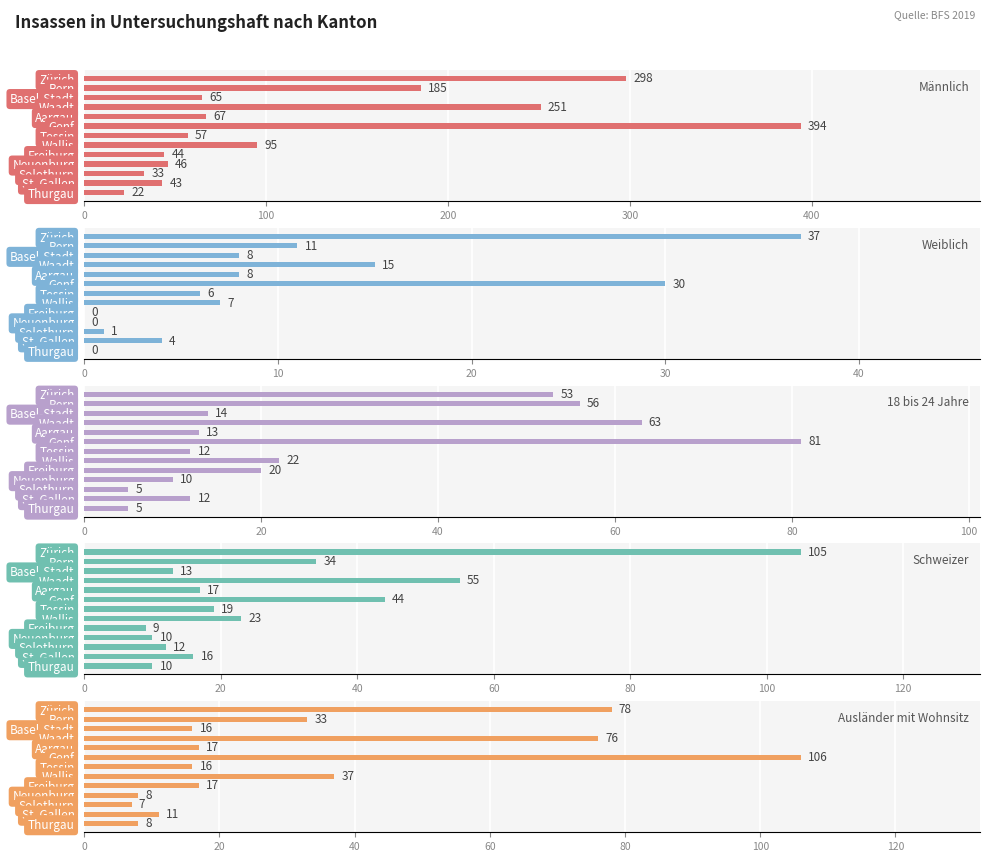

Reading left to right, what are all the values shown in this chart?

Männlich: 298	185	65	251	67	394	57	95	44	46	33	43	22
Weiblich: 37	11	8	15	8	30	6	7	0	0	1	4	0
18 bis 24 Jahre: 53	56	14	63	13	81	12	22	20	10	5	12	5
Schweizer: 105	34	13	55	17	44	19	23	9	10	12	16	10
Ausländer mit Wohnsitz: 78	33	16	76	17	106	16	37	17	8	7	11	8